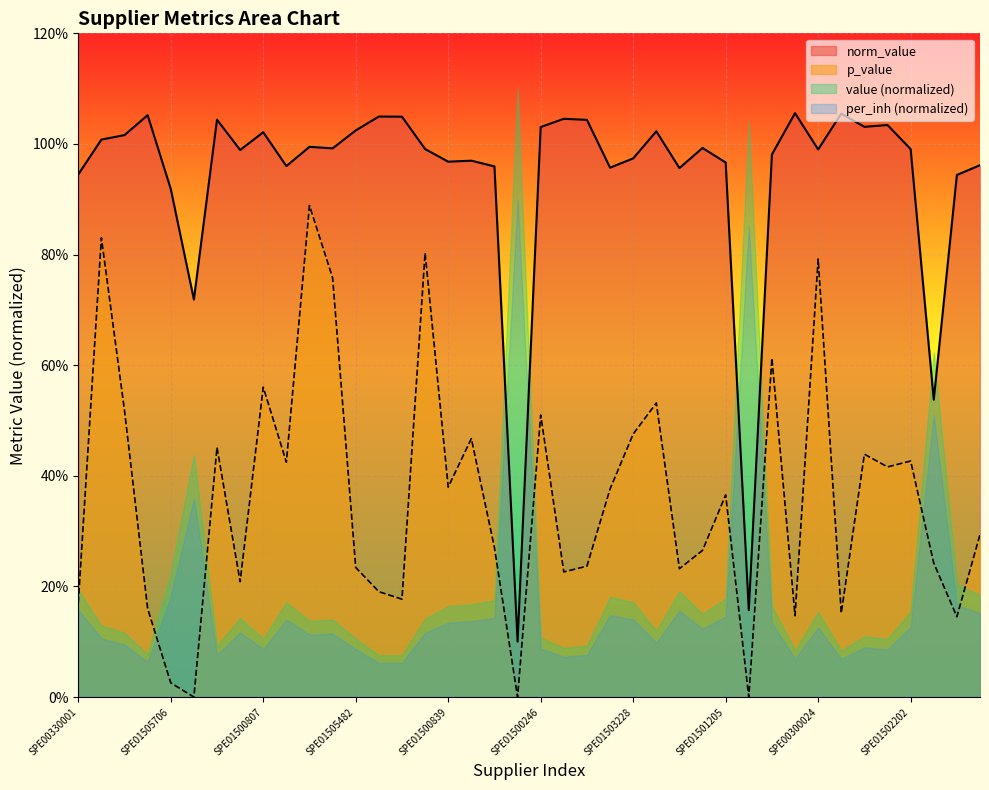

True or false: norm_value and p_value cross at least once.

False